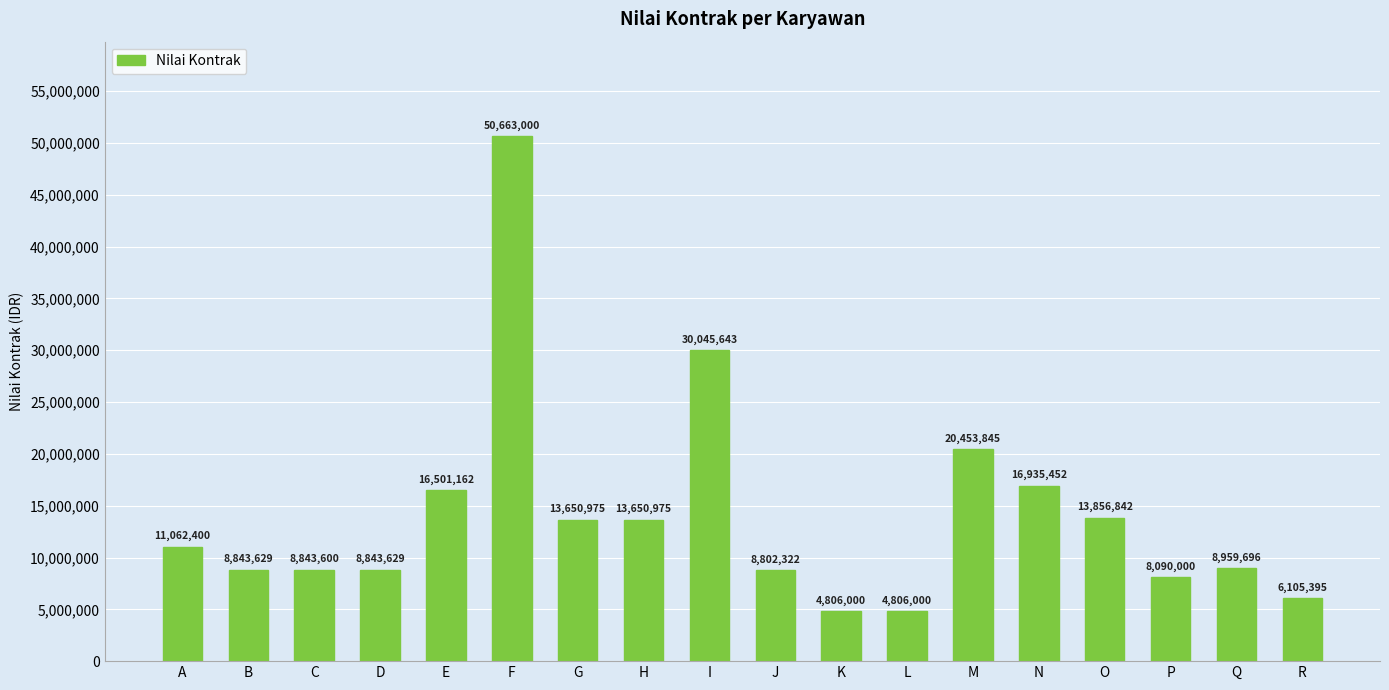

Reading left to right, what are all the values shown in this chart?

A=11062400	B=8843629	C=8843600	D=8843629	E=16501162	F=50663000	G=13650975	H=13650975	I=30045643	J=8802322	K=4806000	L=4806000	M=20453845	N=16935452	O=13856842	P=8090000	Q=8959696	R=6105395